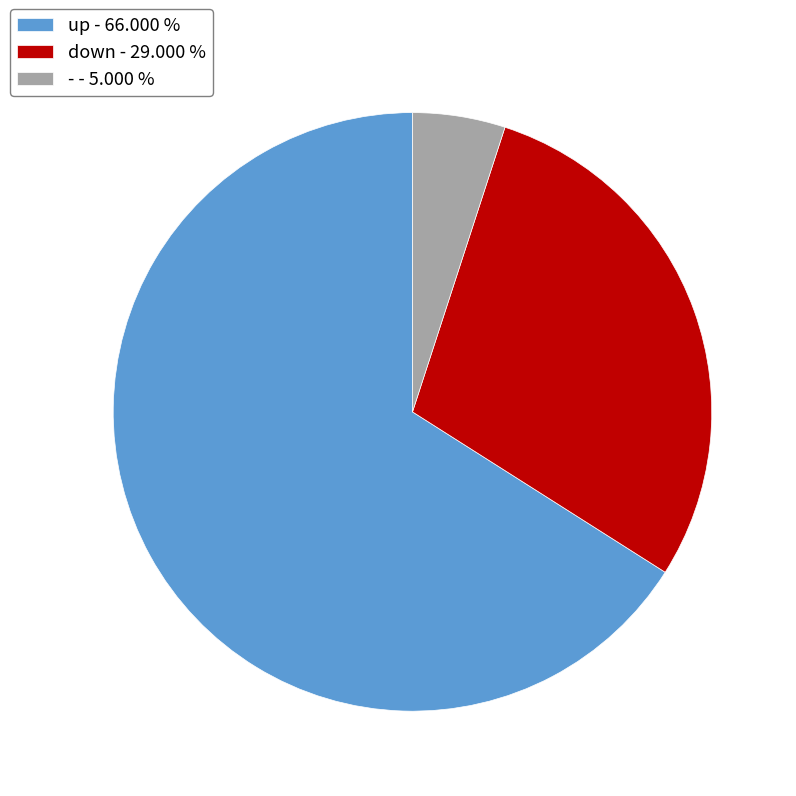

How many slices are in this pie chart?

3